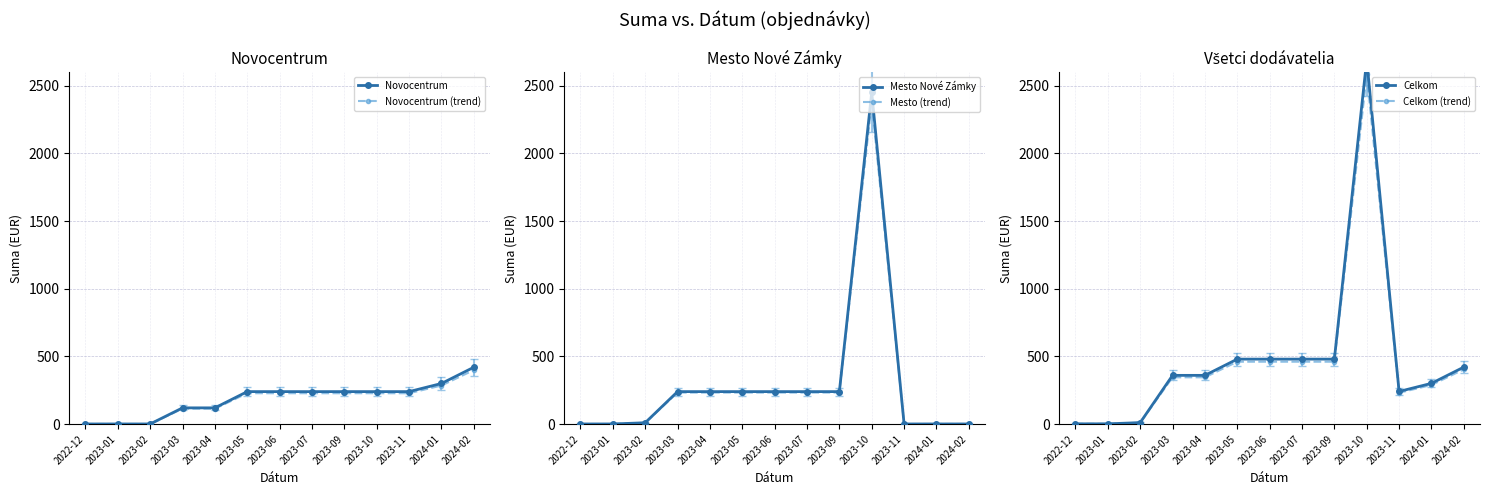

Where does the Novocentrum (trend) series first go above 228?

2024-01